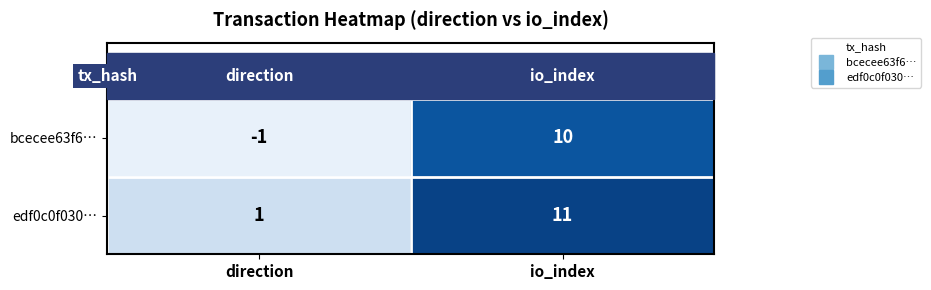

Which series has the largest total across all categories?

edf0c0f030…